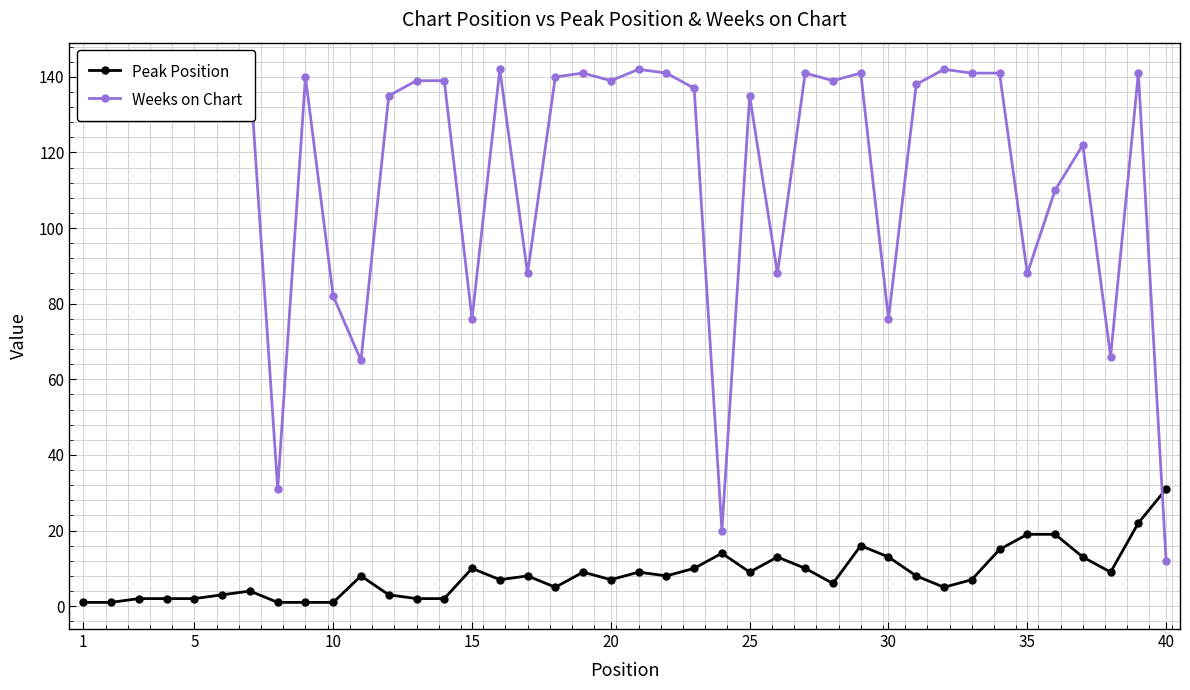

What are all the series names shown in the legend?

Peak Position, Weeks on Chart